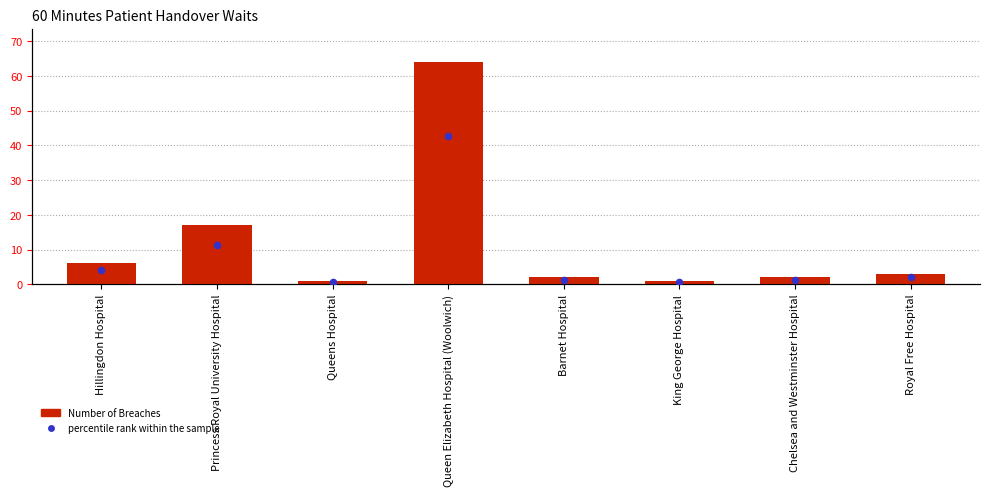

At which category is the sum across all series the highest?

Queen Elizabeth Hospital (Woolwich)